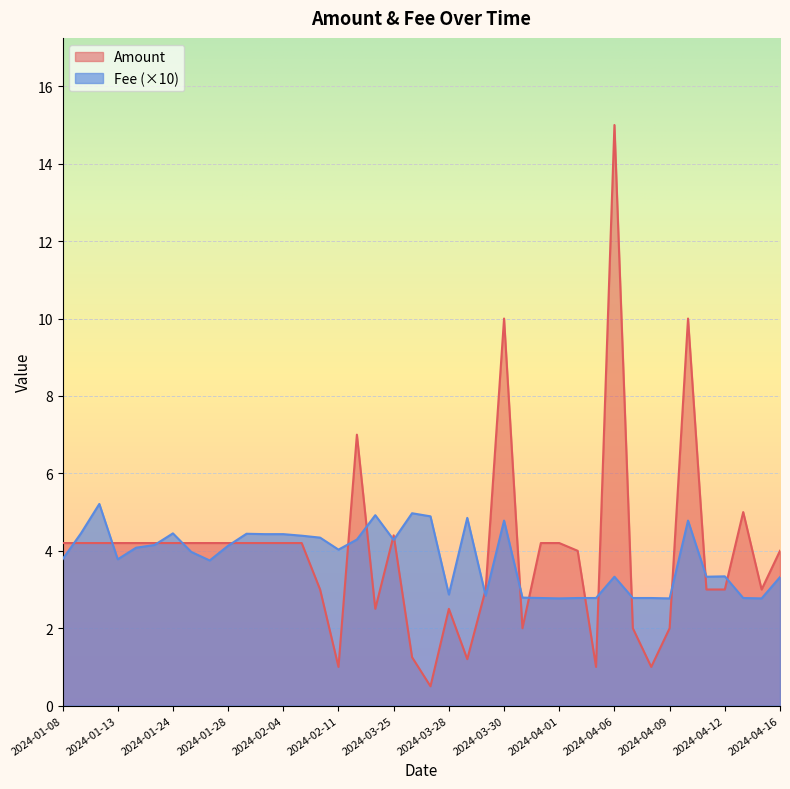

At which label is Fee closest to 3?

2024-03-28